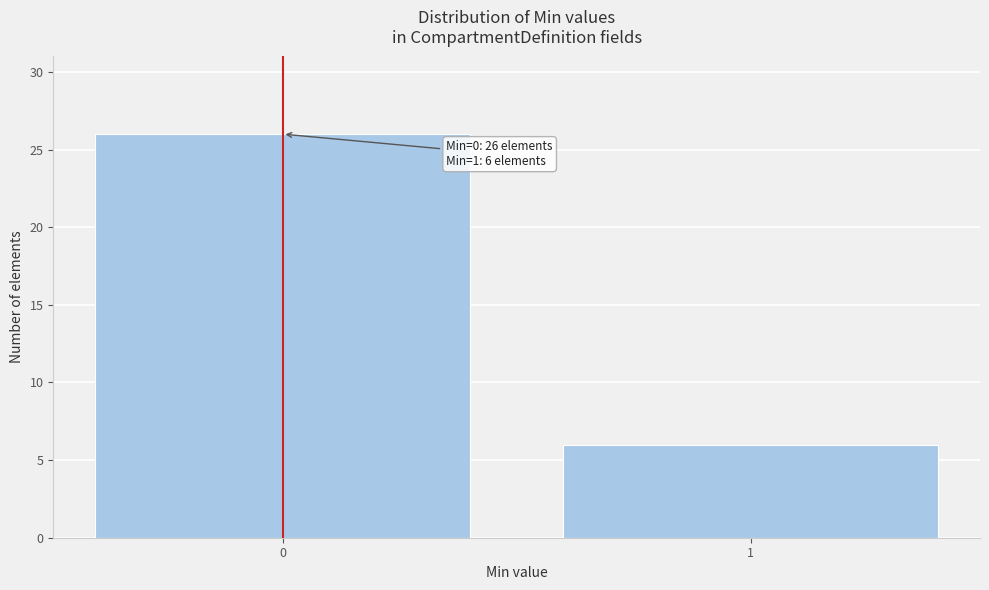

Reading left to right, list all the values displayed in this chart.

26	6